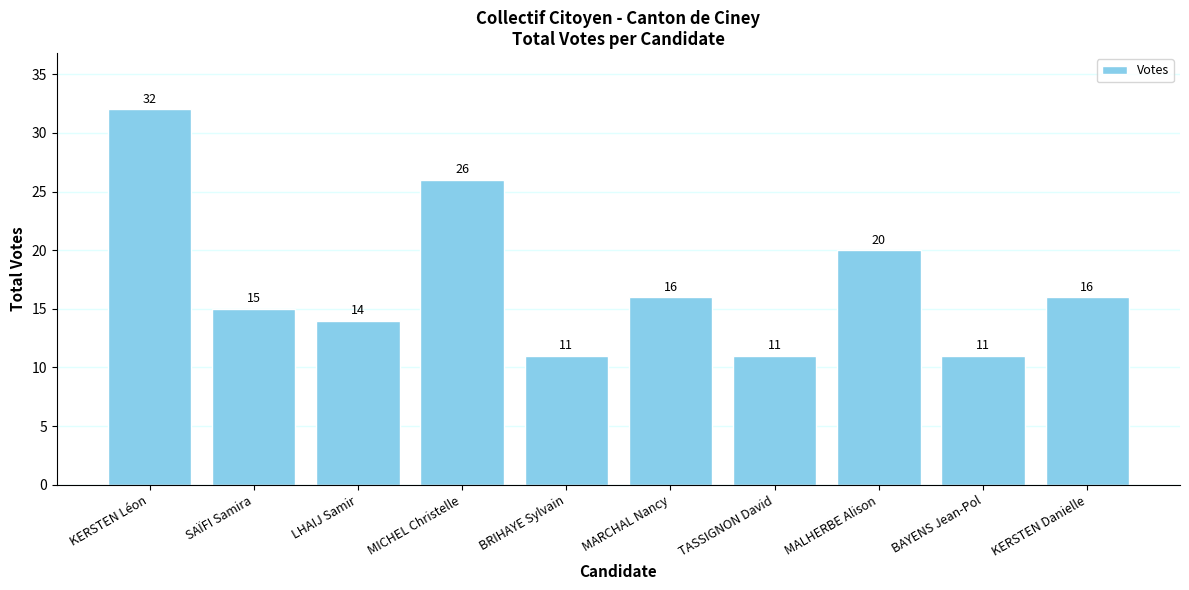

Where is the data nearest to the value 21?

MALHERBE Alison